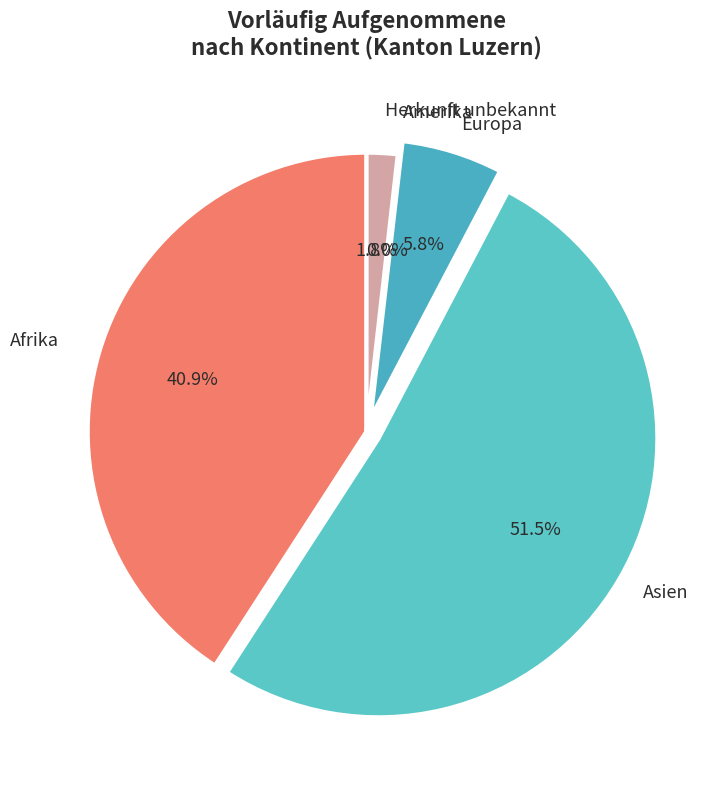

What percentage is NOT represented by Asien?

48.5%